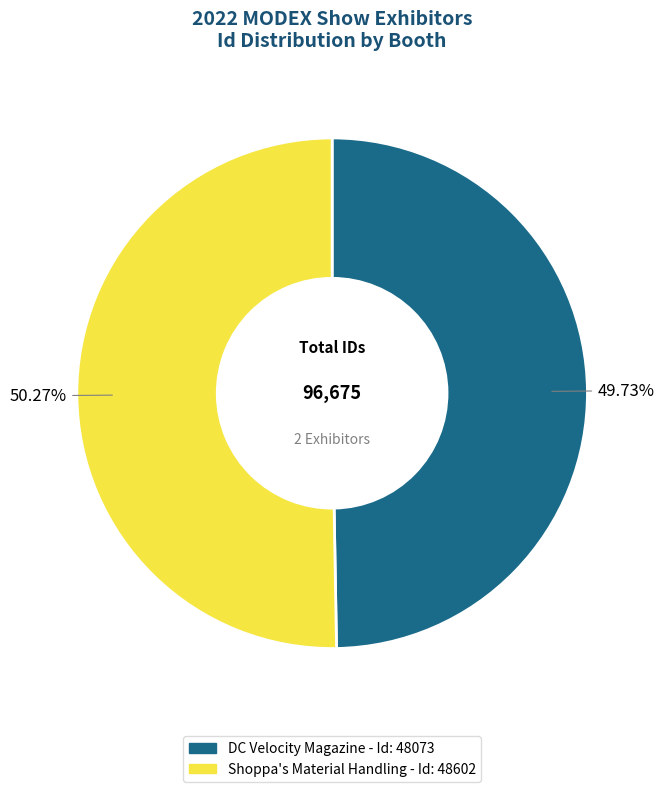

How many slices are in this pie chart?

2